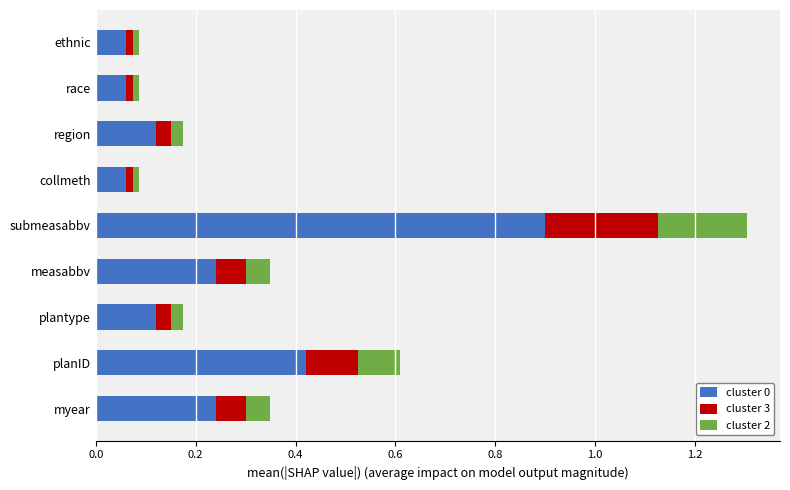

What is the highest value of the cluster 0 series?

0.9